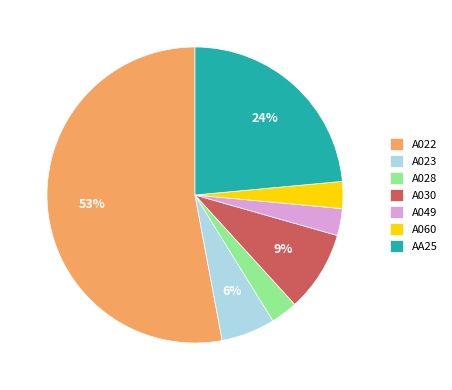

What is the largest slice in the pie chart?

A022